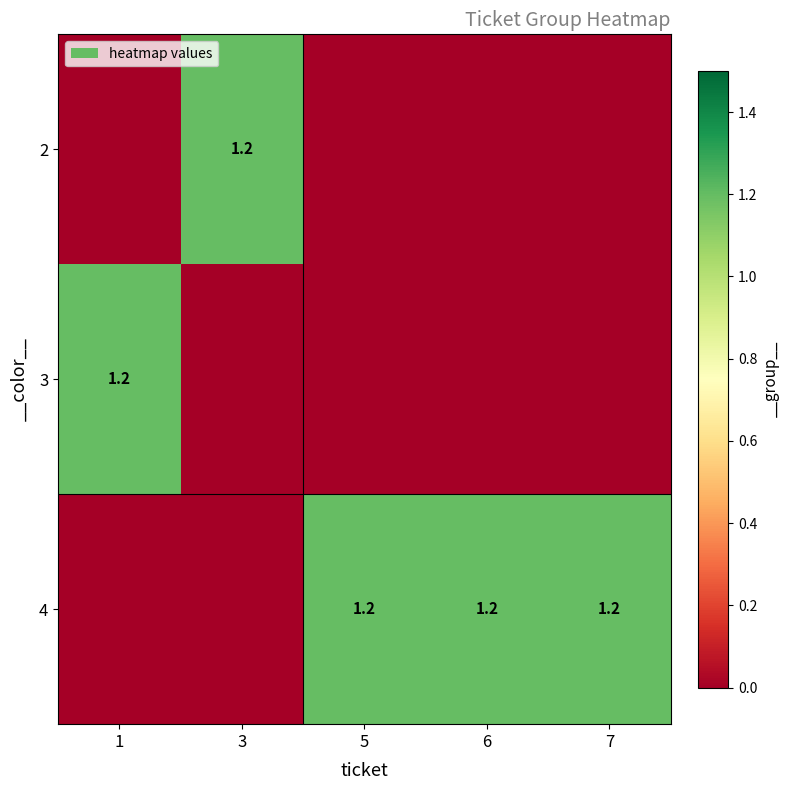

The row_1 series shows 0.0 at 6. True or false?

True